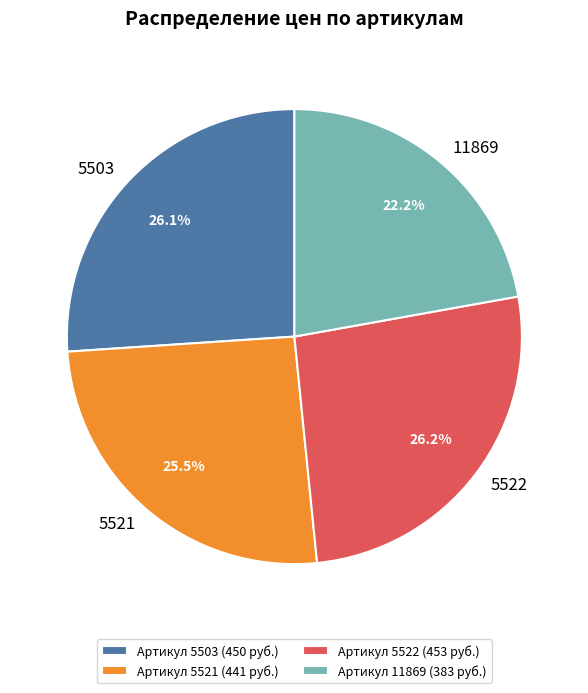

What percentage do Артикул 5522 (453 руб.) and Артикул 11869 (383 руб.) together represent?

48.4%